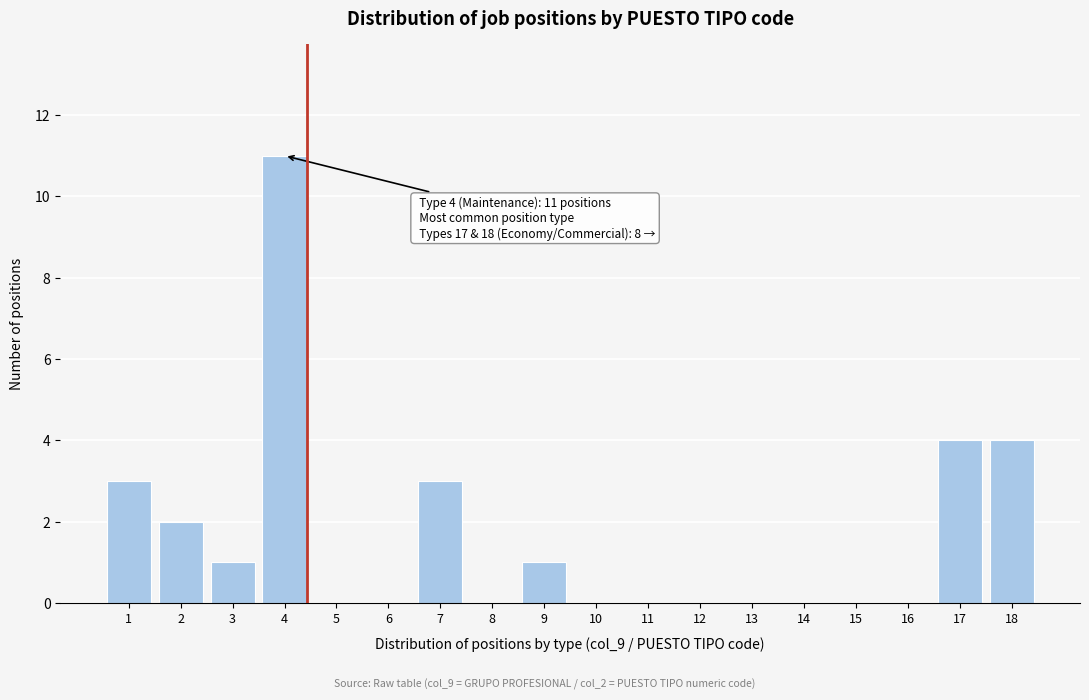

Reading left to right, transcribe all the data shown in this chart.

1=3	2=2	3=1	4=11	5=0	6=0	7=3	8=0	9=1	10=0	11=0	12=0	13=0	14=0	15=0	16=0	17=4	18=4